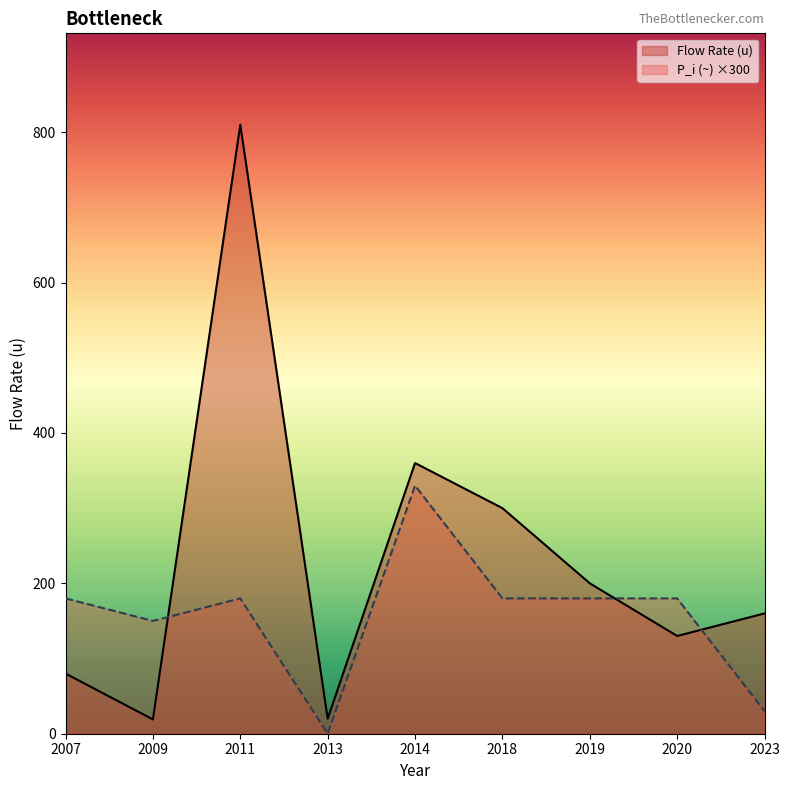

What is the sum of the P_i (~) values at 2007 and 2018?

360